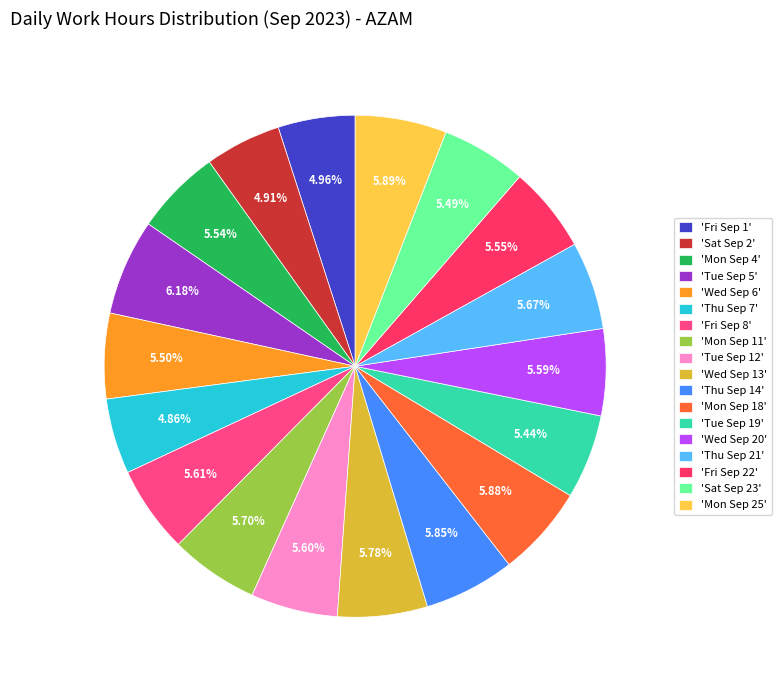

Which slice is the largest?

Tue Sep 5